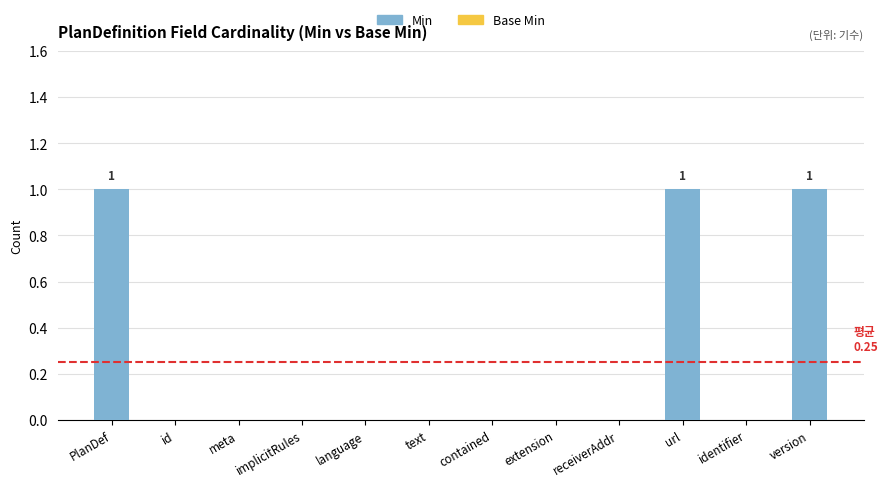

What is the sum of all values?

3